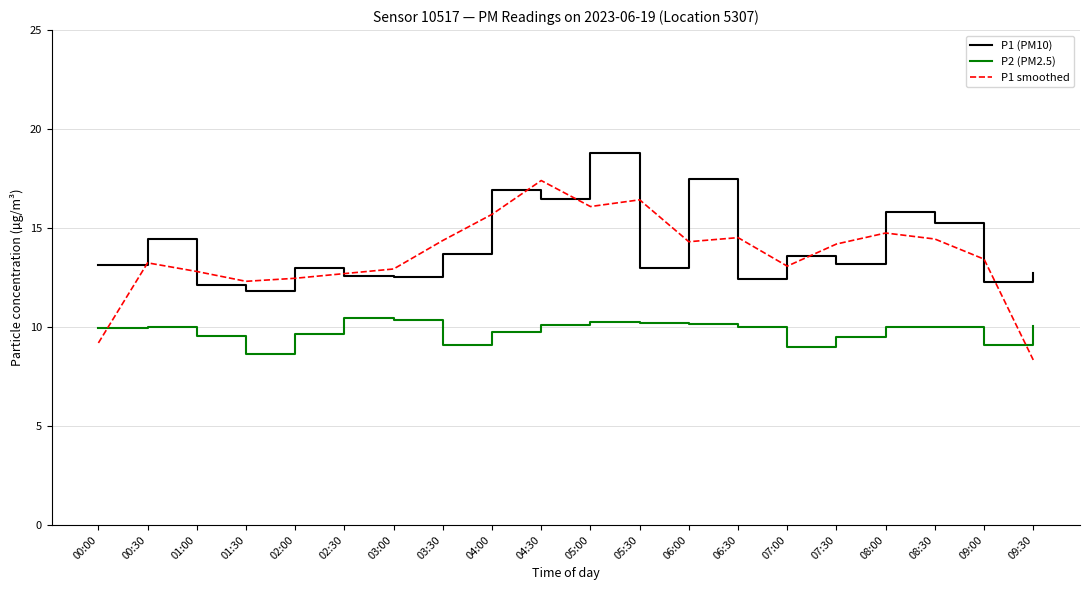

True or false: P1 smoothed and P2 (PM2.5) cross at least once.

True